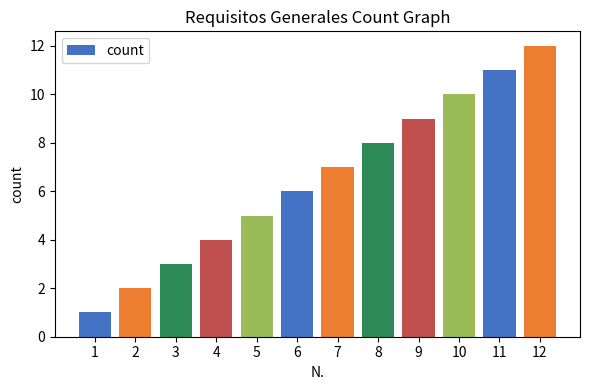

What is the difference between the maximum and minimum values?

11